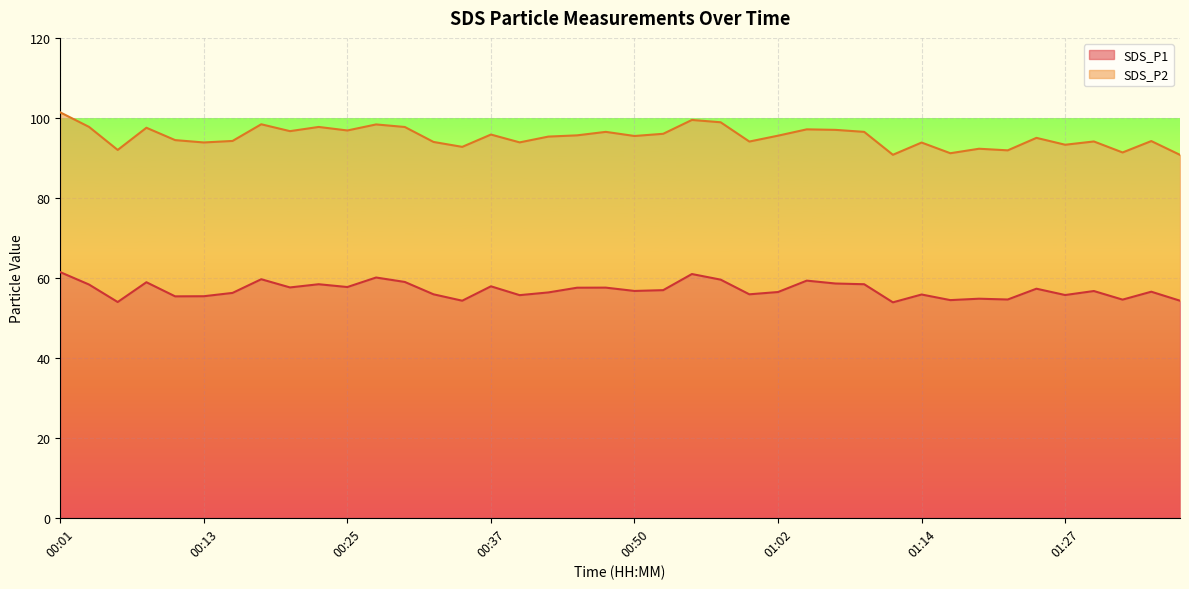

Reading left to right, list all the values displayed in this chart.

61.4	58.3	54.0	58.9	55.4	55.4	56.2	59.6	57.6	58.4	57.7	60.1	59.0	55.9	54.3	57.9	55.7	56.4	57.5	57.5	56.7	56.9	61.0	59.5	55.9	56.5	59.3	58.6	58.4	53.9	55.8	54.4	54.8	54.6	57.3	55.7	56.7	54.5	56.5	54.3